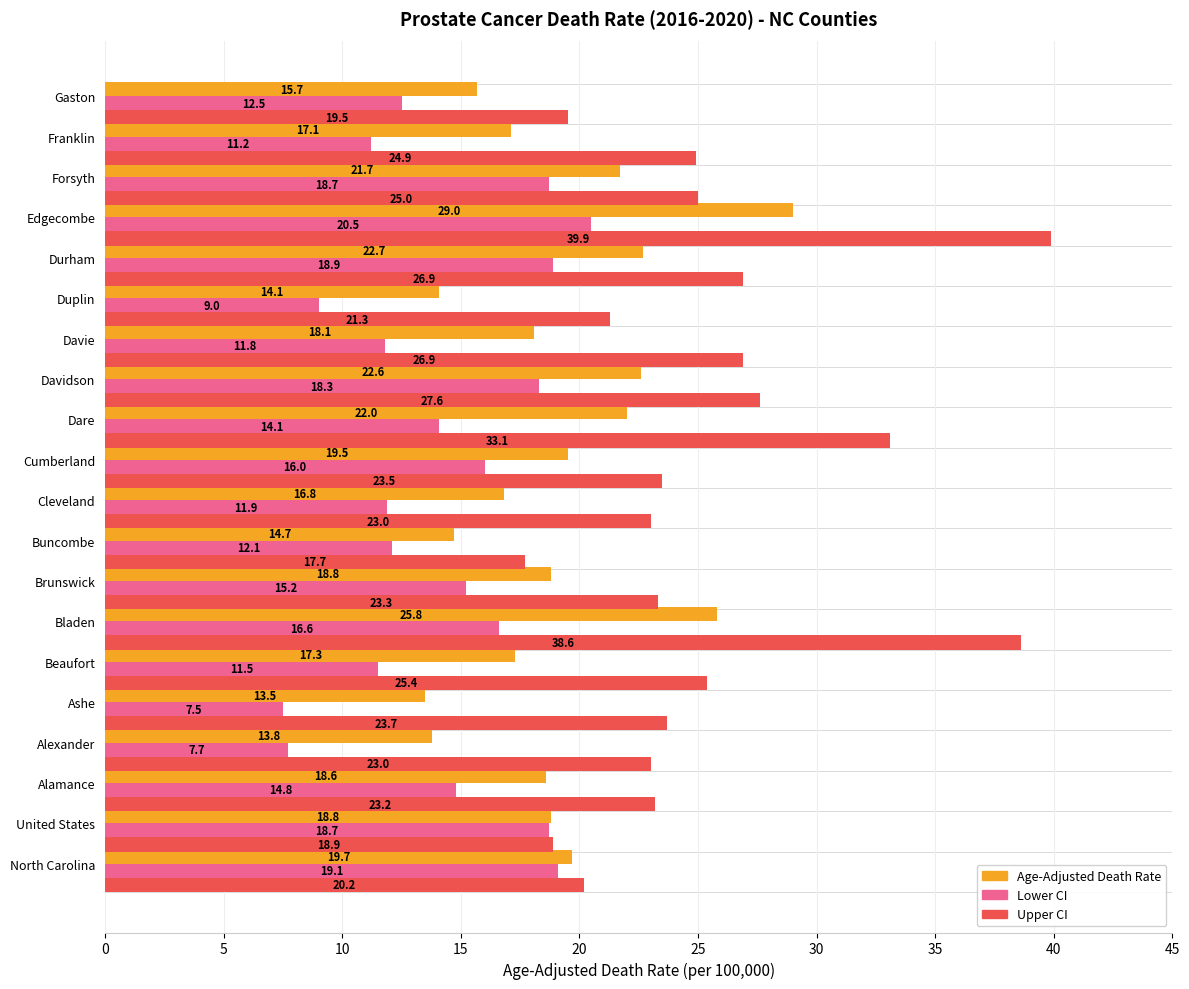

What value does the Age-Adjusted Death Rate series have at Ashe?

13.5